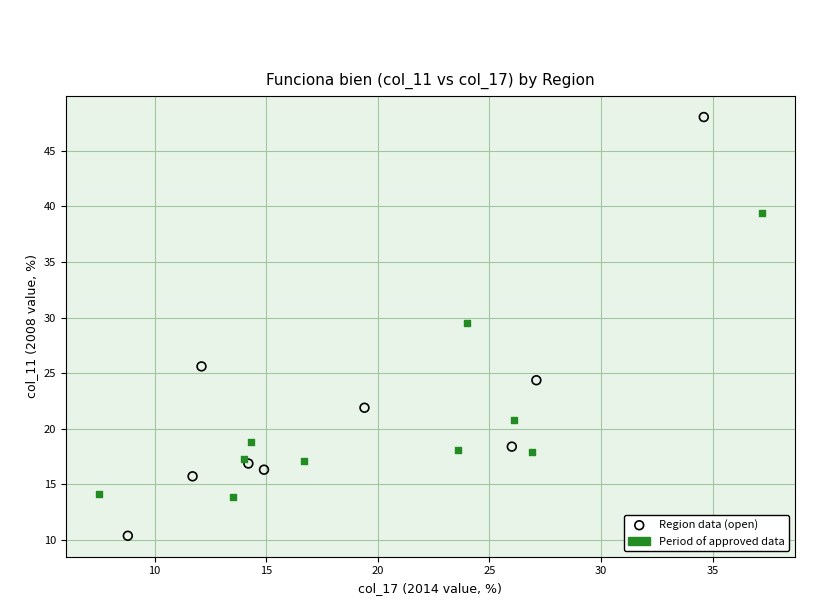

Which series has the widest spread of Y values?

Region data (open)